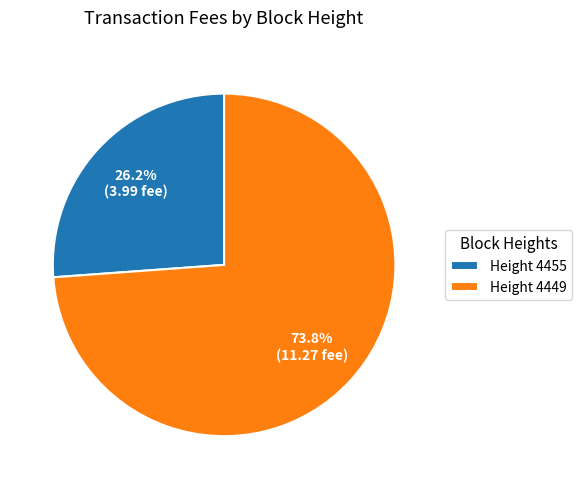

What is the majority slice?

Height 4449